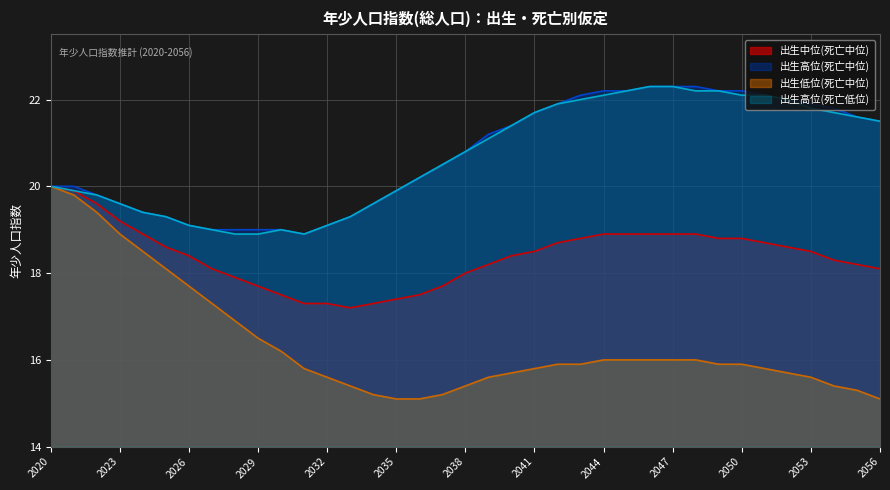

What is the minimum value for 出生中位(死亡中位)?

17.2